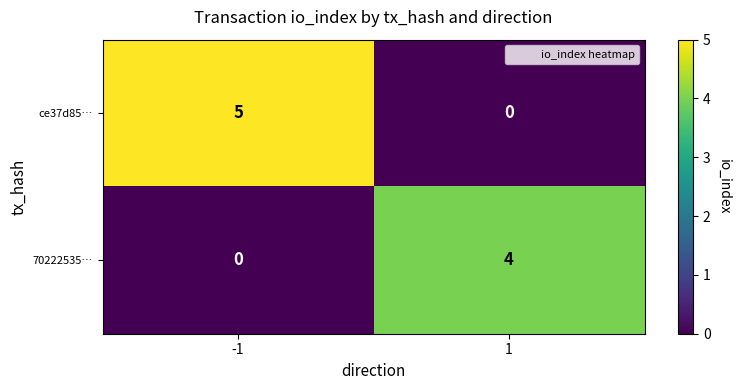

True or false: 70222535… has a value of 0 at -1.

True